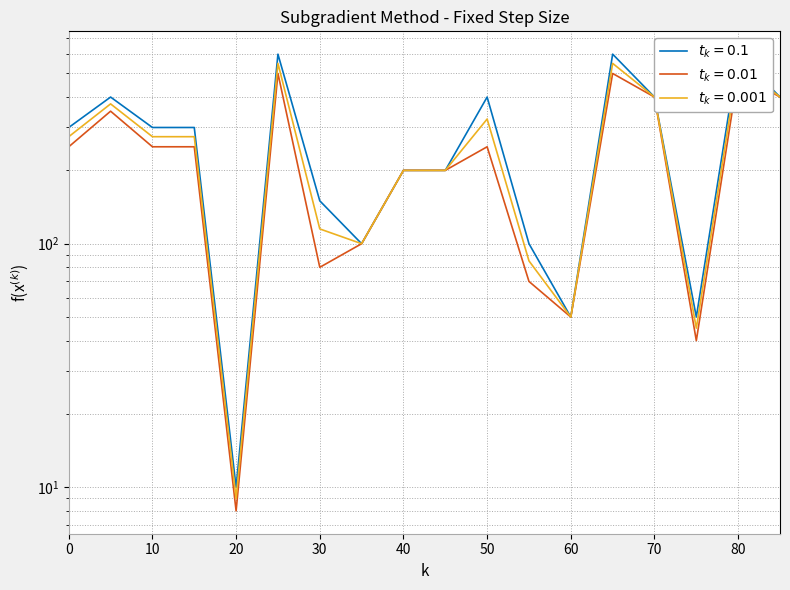

Reading right to left, extract all data points from this chart.

PRECIO MAXIMO: 400	600	50	400	600	50	100	400	200	200	100	150	600	10	300	300	400	300
PRECIO MINIMO: 400	500	40	400	500	50	70	250	200	200	100	80	500	8	250	250	350	250
PRECIO MEDIO: 400	550	45	400	550	50	85	325	200	200	100	115	550	9	275	275	375	275